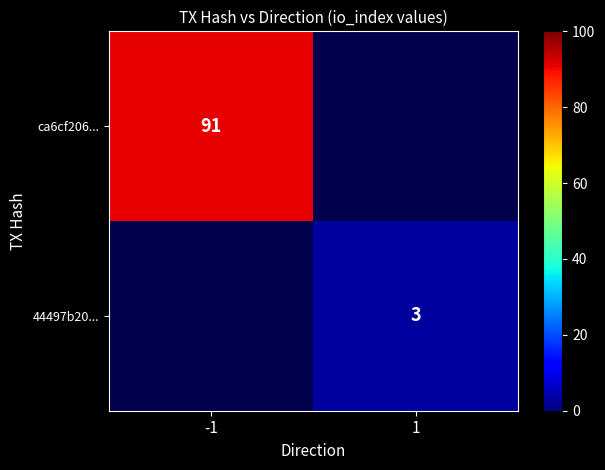

Is the value of ca6cf206... at -1 greater than the value of 44497b20... at 1?

Yes